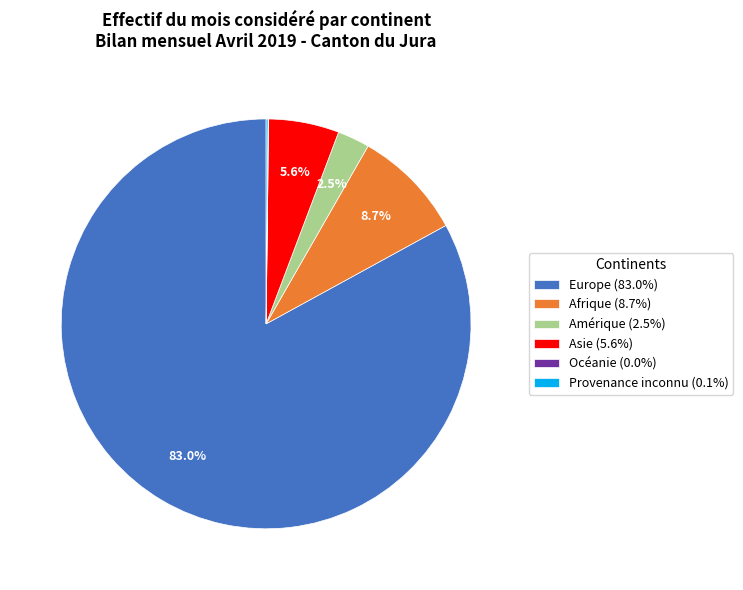

Is it true that Asie is 1% of the pie?

False